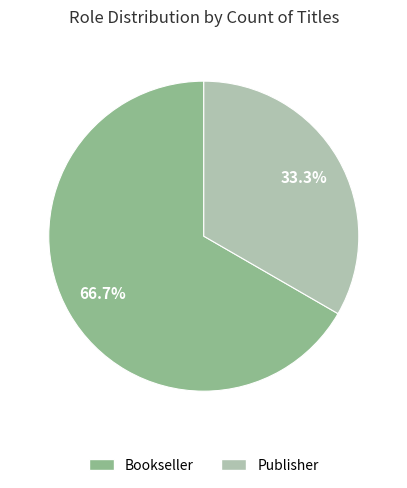

How many segments does this pie chart have?

2